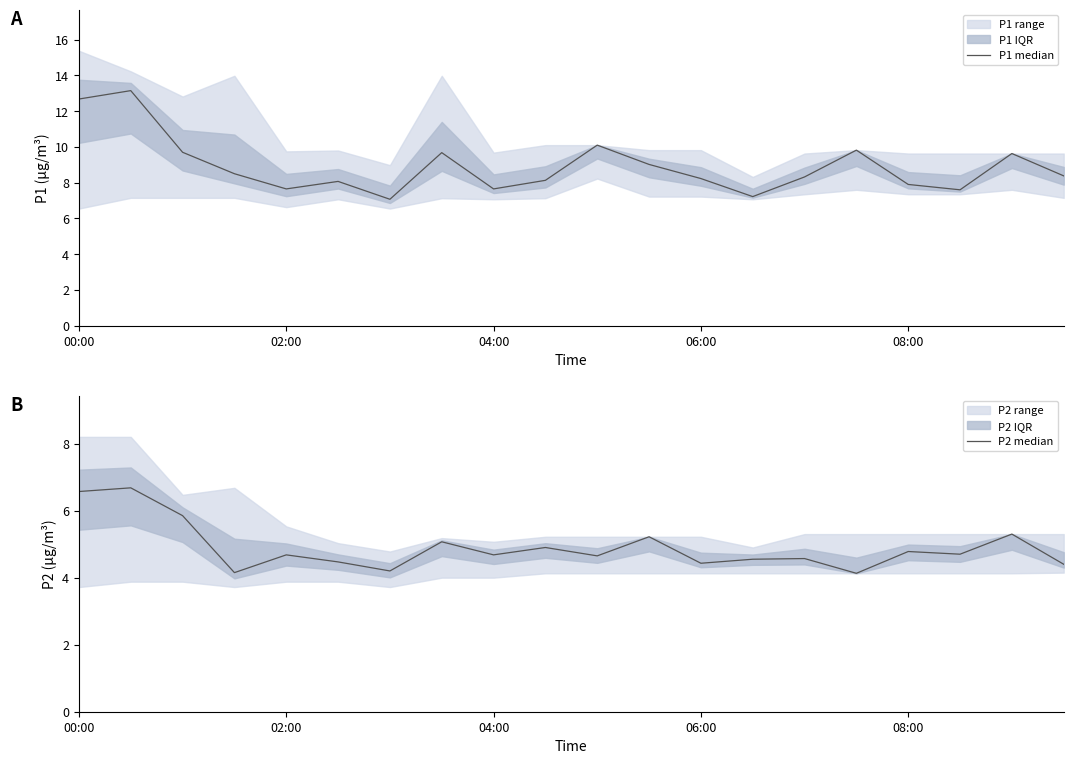

Reading left to right, list all the values displayed in this chart.

P1 median: 12.7	13.2	9.7	8.5	7.7	8.1	7.1	9.7	7.7	8.1	10.1	9.0	8.2	7.2	8.3	9.8	7.9	7.6	9.6	8.4
P2 median: 6.6	6.7	5.8	4.2	4.7	4.5	4.2	5.1	4.7	4.9	4.7	5.2	4.4	4.5	4.6	4.1	4.8	4.7	5.3	4.4